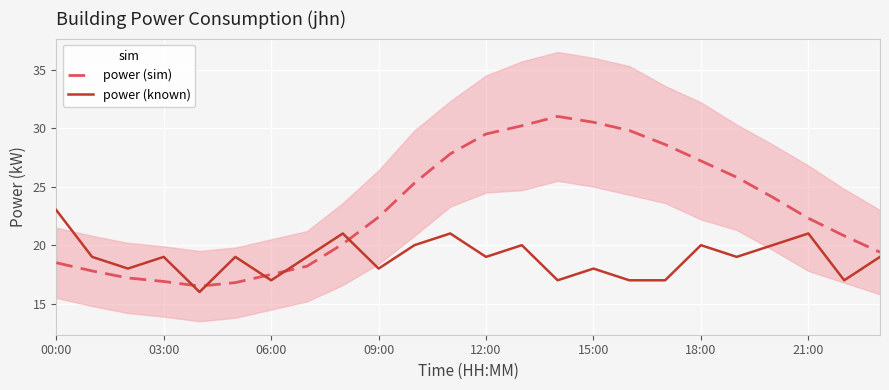

True or false: power (sim) has a value of 46.6 at 18:00.

False